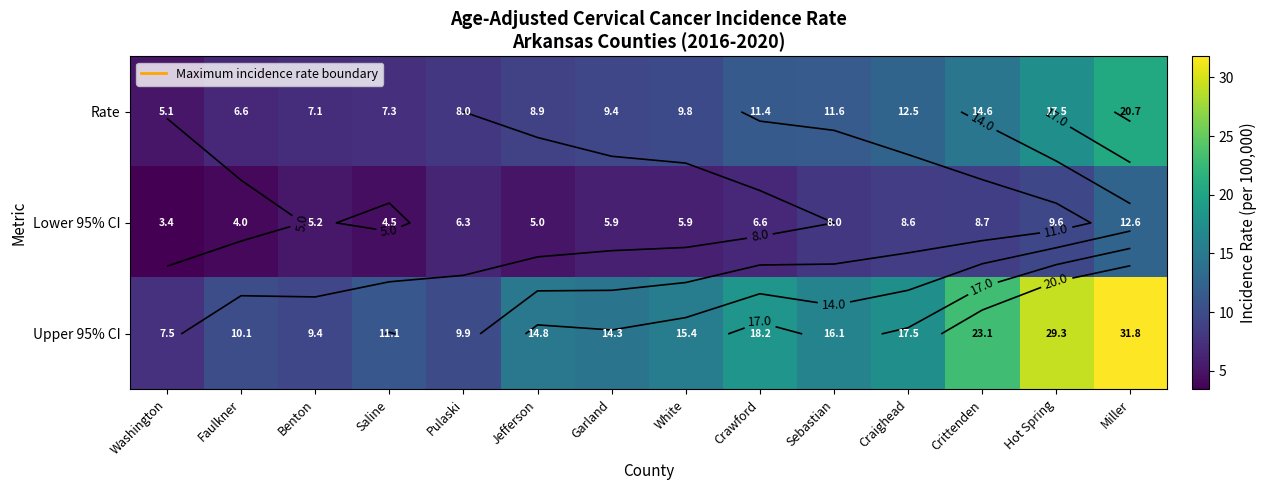

At which label does Rate reach its minimum?

Washington